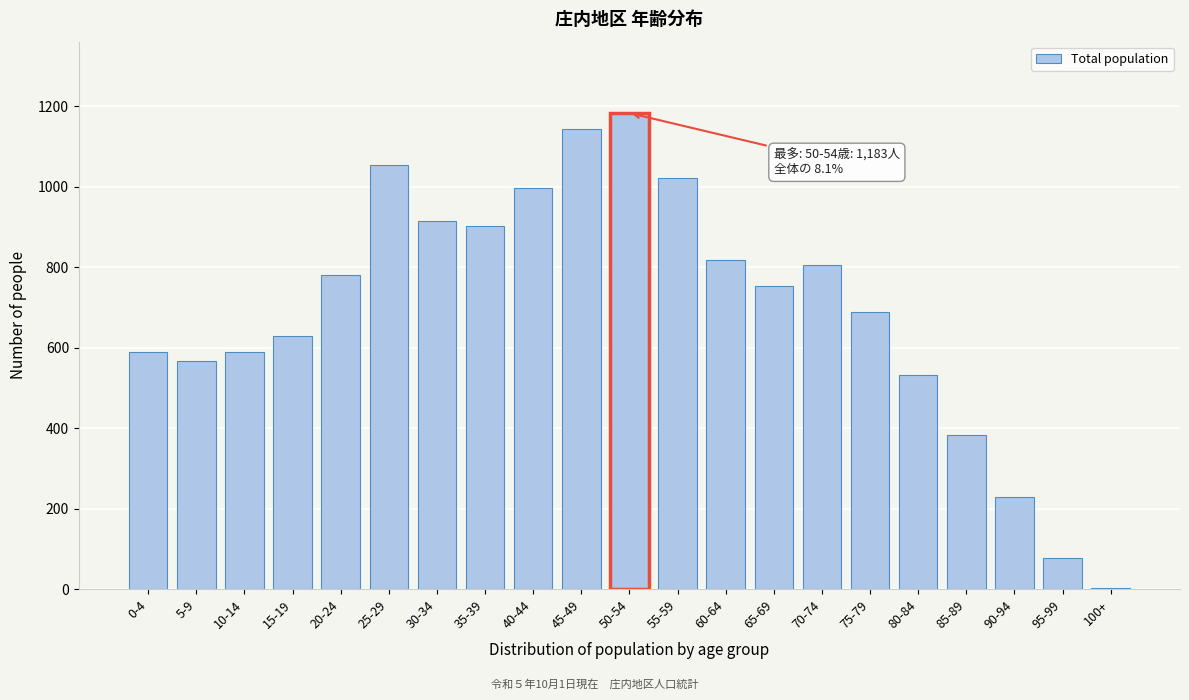

Reading left to right, what are all the values shown in this chart?

0-4=589	5-9=566	10-14=589	15-19=630	20-24=780	25-29=1055	30-34=914	35-39=903	40-44=997	45-49=1143	50-54=1183	55-59=1021	60-64=819	65-69=753	70-74=805	75-79=688	80-84=532	85-89=383	90-94=228	95-99=77	100+=2